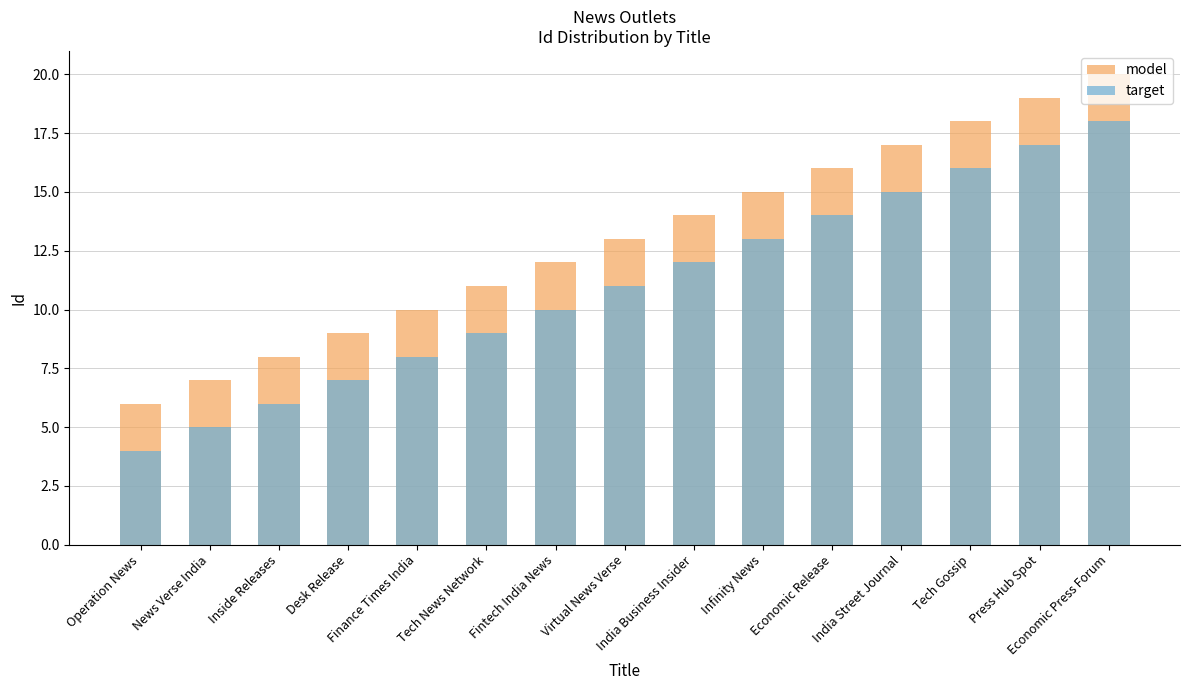

Reading right to left, list all the values displayed in this chart.

model: 20	19	18	17	16	15	14	13	12	11	10	9	8	7	6
target: 18	17	16	15	14	13	12	11	10	9	8	7	6	5	4